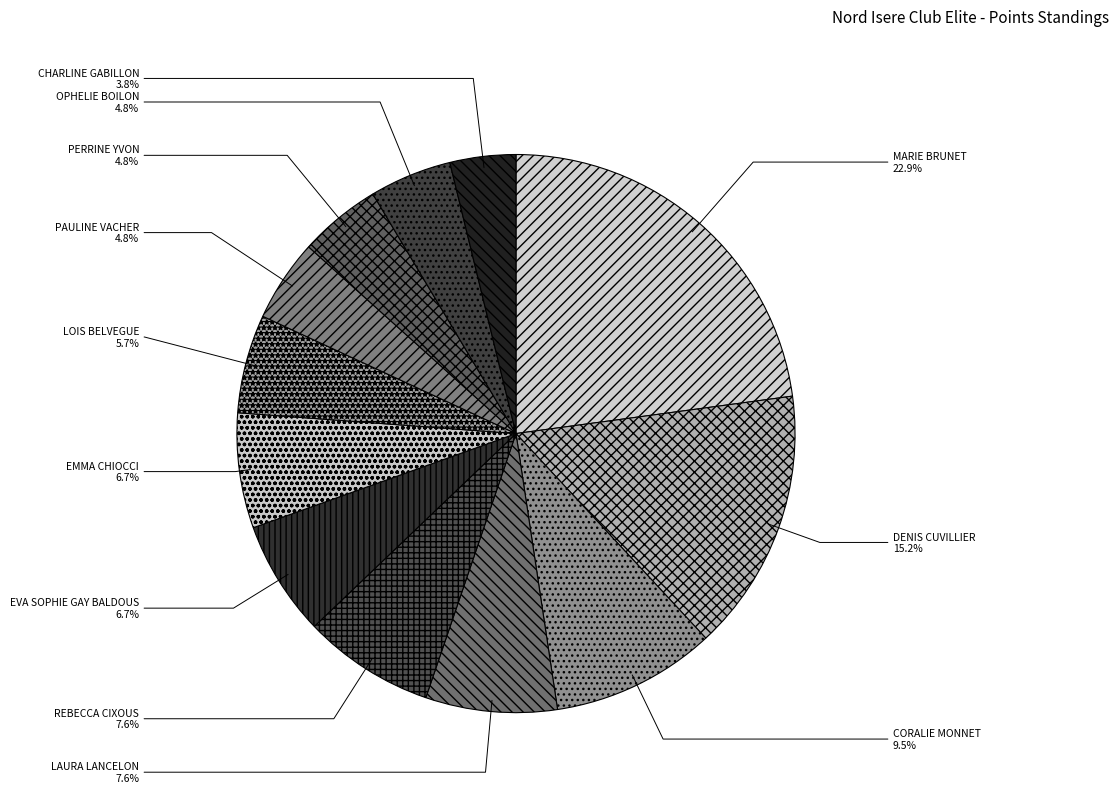

Combined, do PERRINE YVON and EVA SOPHIE GAY BALDOUS account for over 50%?

No